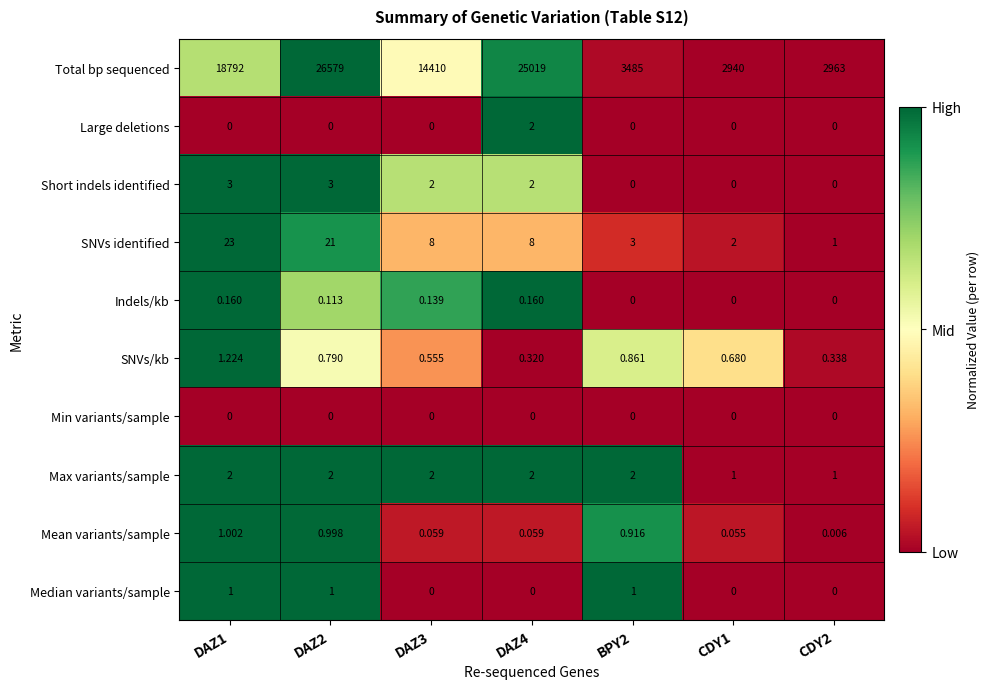

Which series has the largest total across all categories?

Total bp sequenced